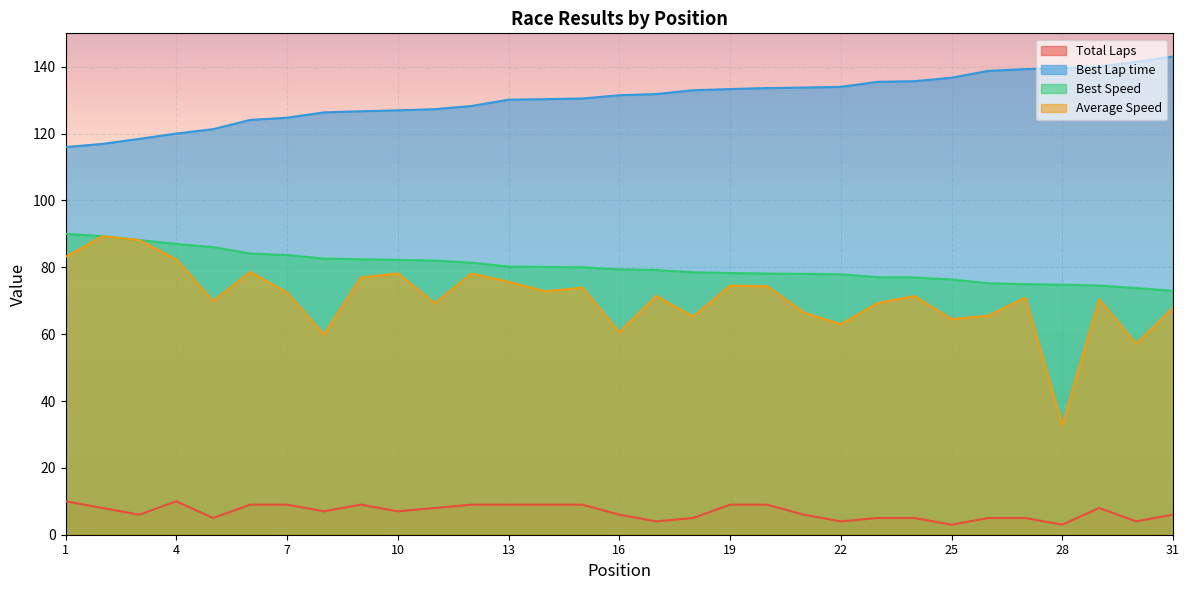

True or false: Best Lap time has a value of 127.0 at 10.

True